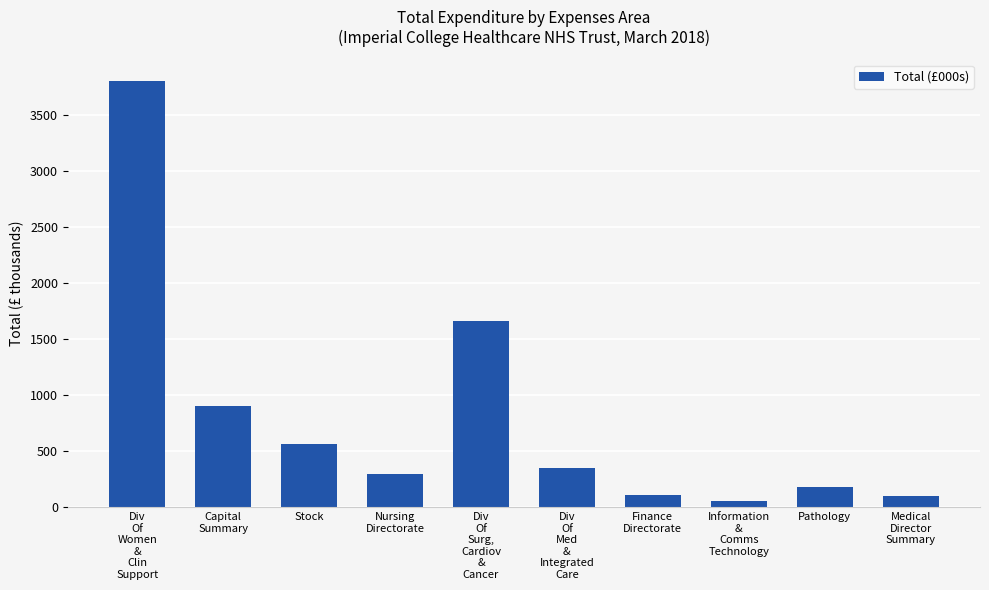

What is the minimum value shown in the chart?

58.9